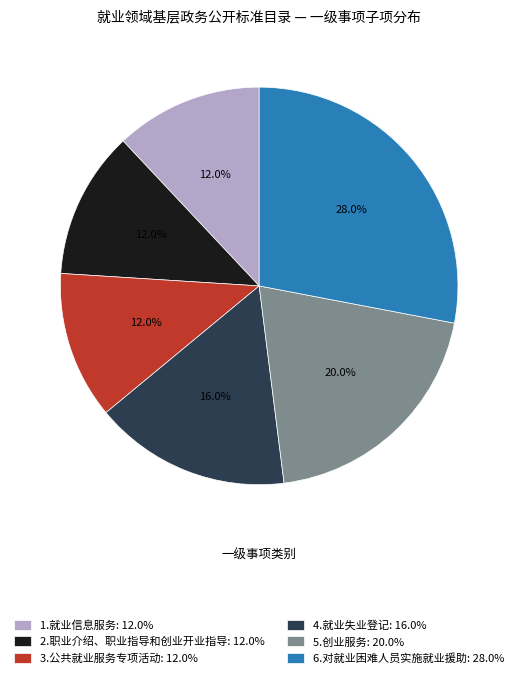

Approximately how many times larger is the value at 3.公共就业服务专项活动: 12.0% compared to 5.创业服务: 20.0%?

0.6